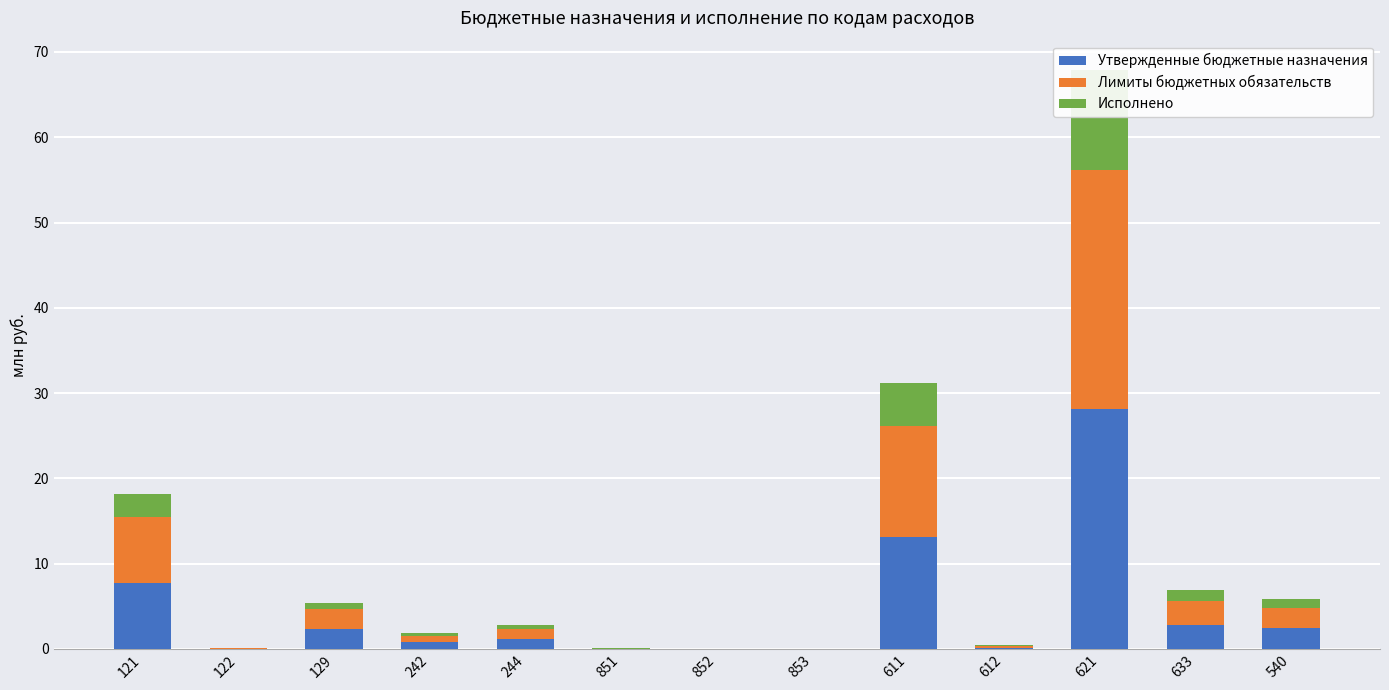

Which series has the largest total across all categories?

Утвержденные бюджетные назначения